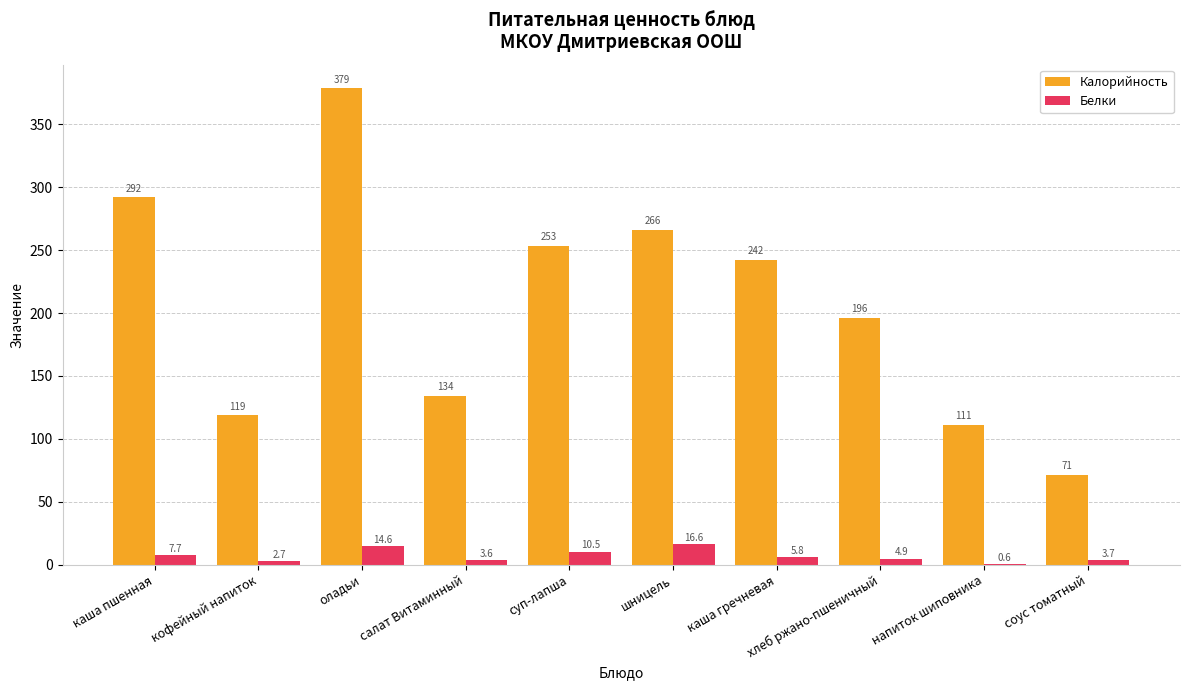

Is the value of Калорийность at кофейный напиток greater than the value of Белки at салат Витаминный?

Yes